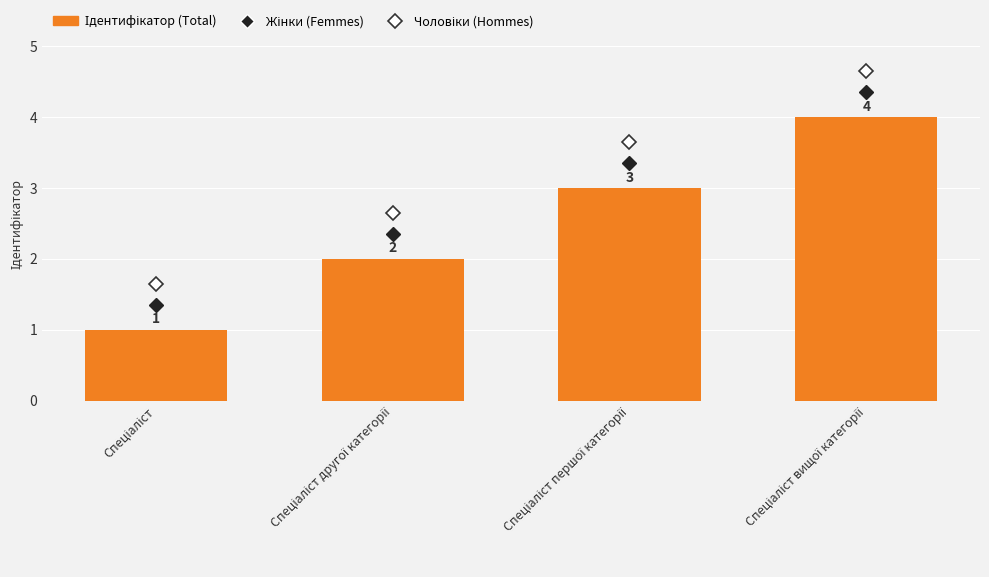

Reading right to left, extract all data points from this chart.

4	3	2	1